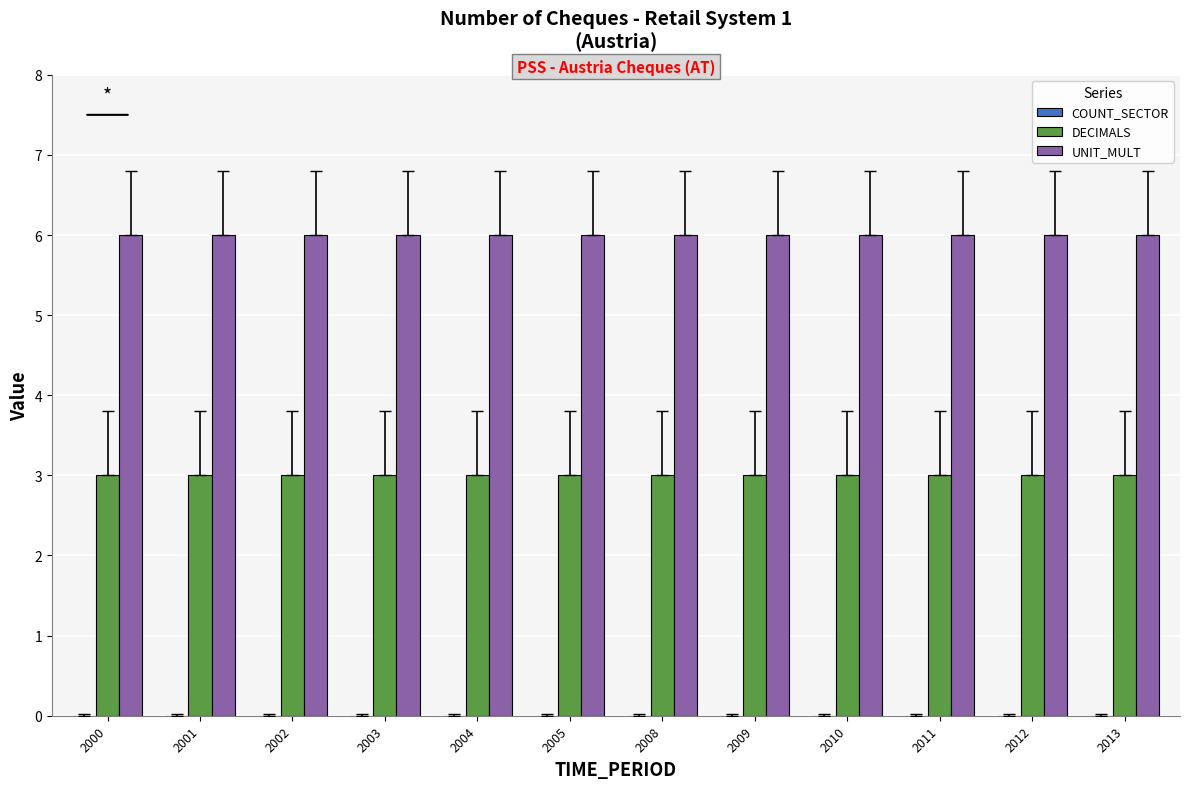

The value of UNIT_MULT at 2000 is 1. True or false?

False